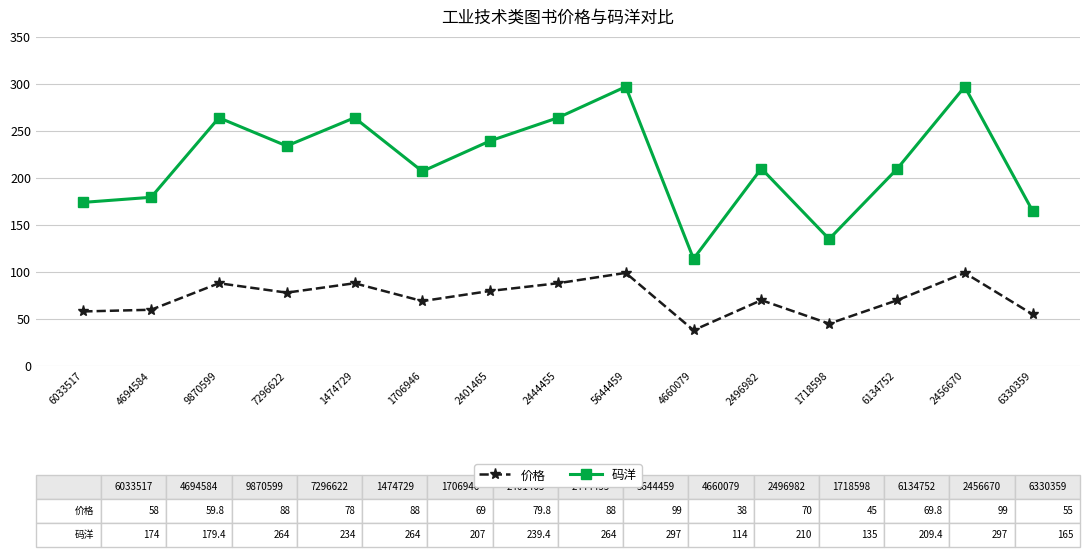

The value of 价格 at 9870599 is 88.0. True or false?

True